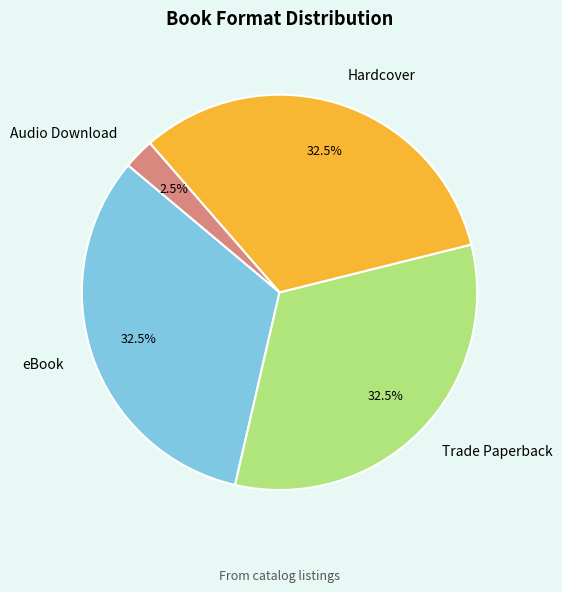

Which slice is the smallest?

Audio Download